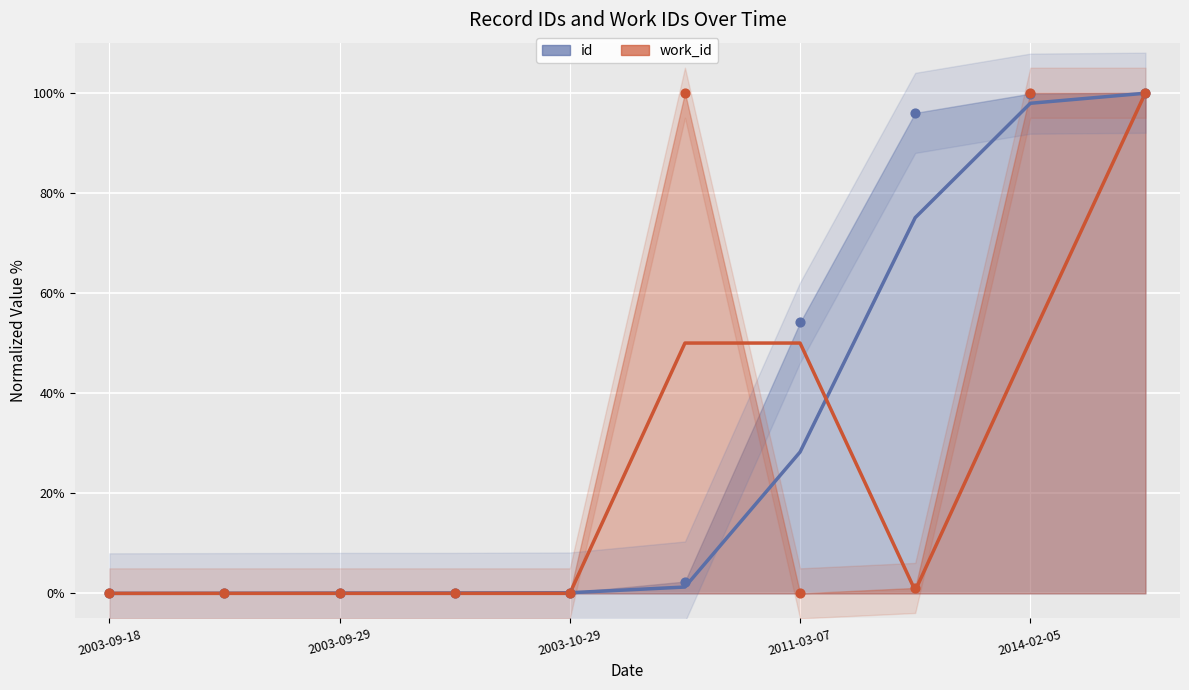

Is the value of id at 2003-09-29 greater than the value of work_id at 2005-03-21?

No